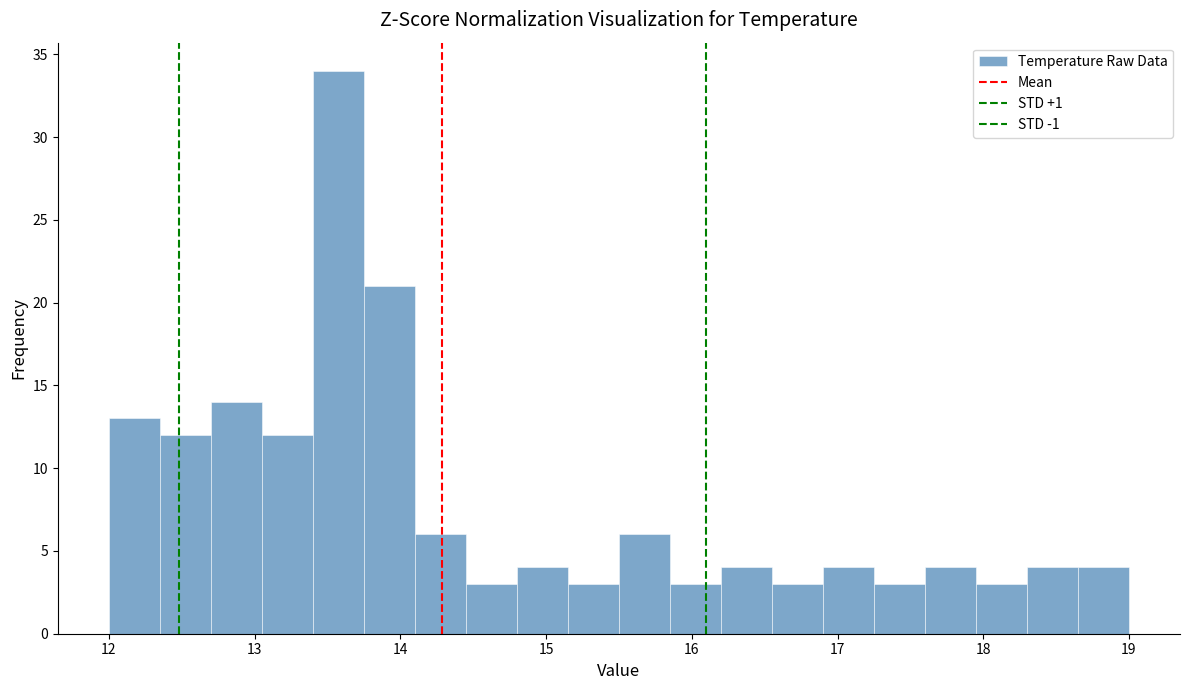

Around what value on the x-axis is the tallest bar? Give the approximate position of its centre, as read against the axis.

13.6